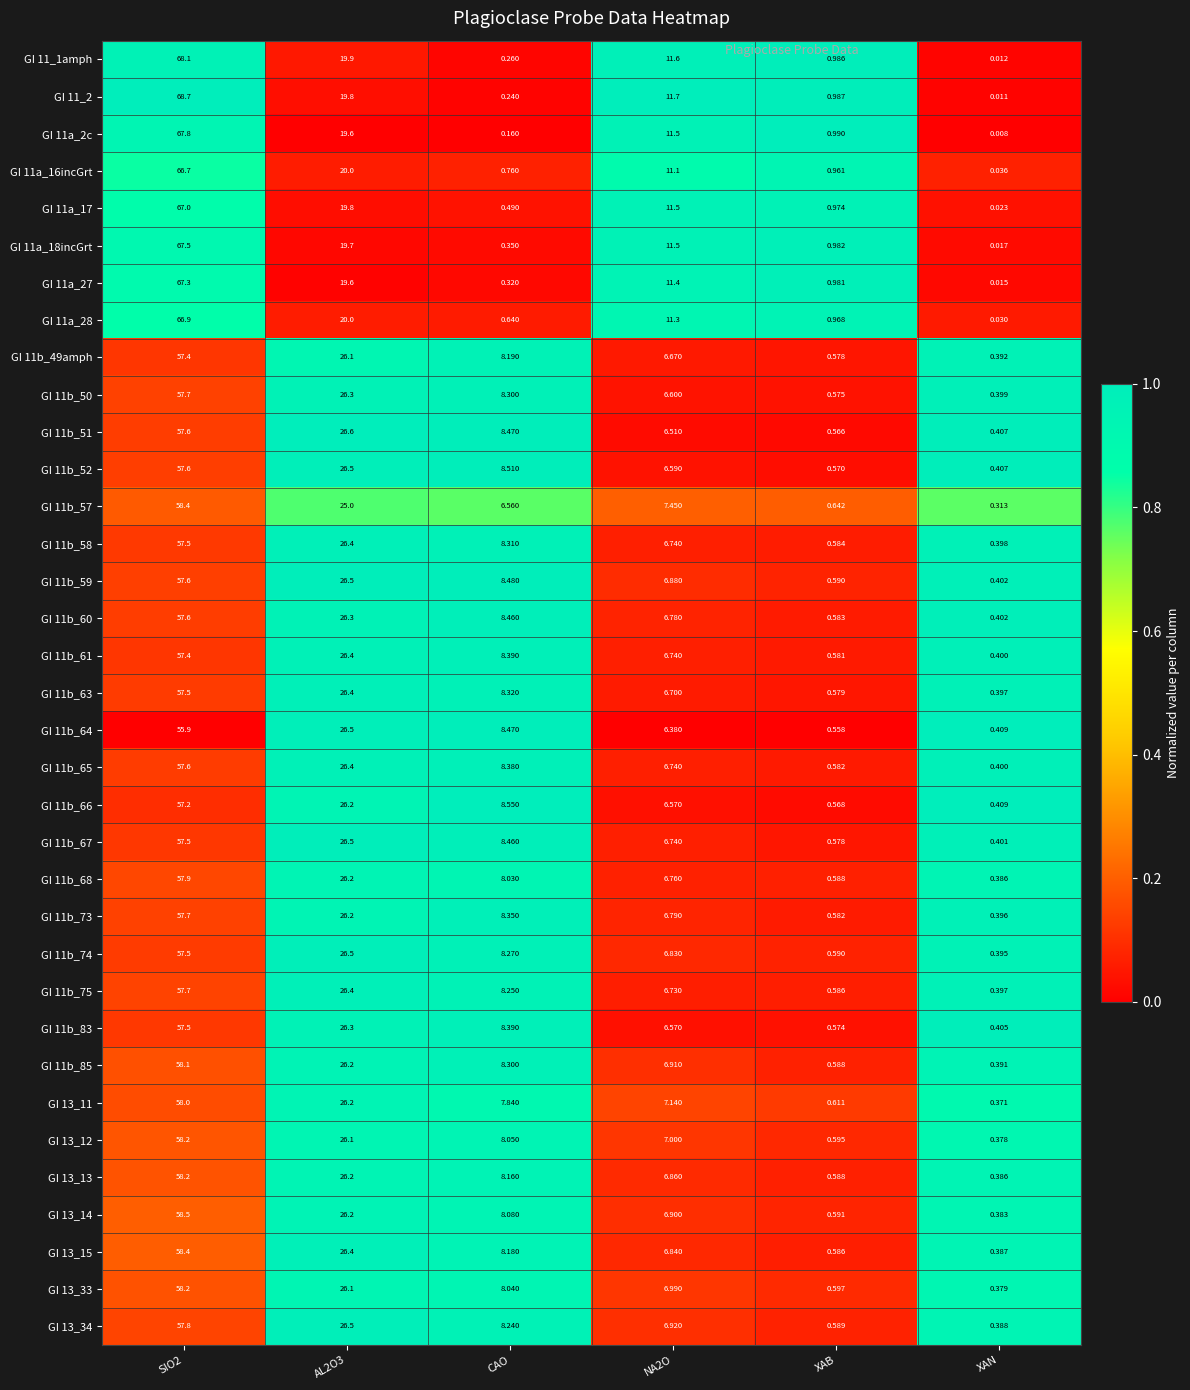

Is the value of GI 11b_73 at NA2O greater than the value of GI 13_33 at AL2O3?

No